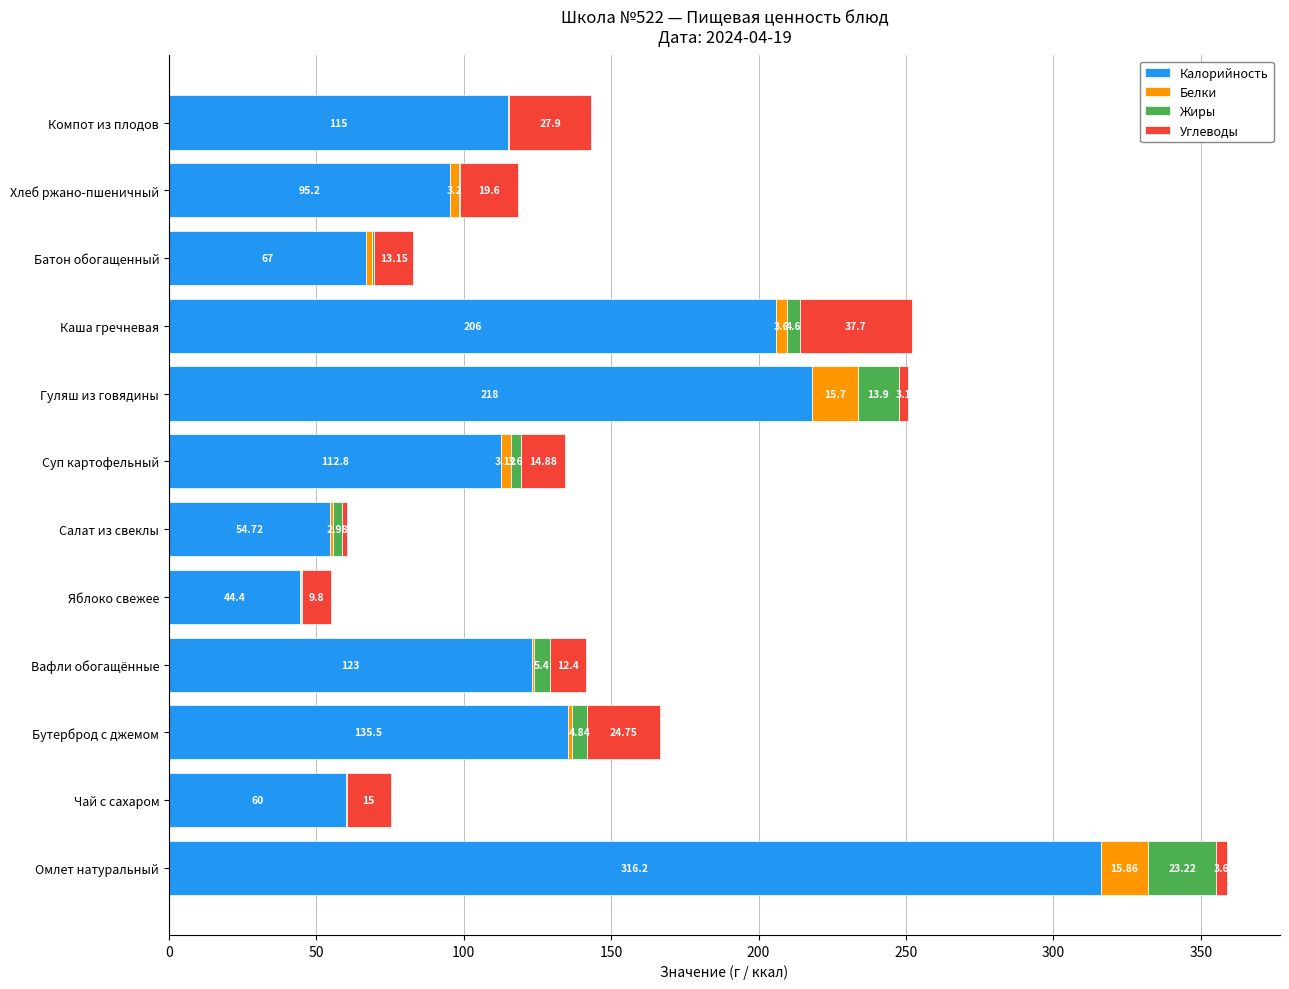

At which label is Калорийность closest to 180?

Каша гречневая